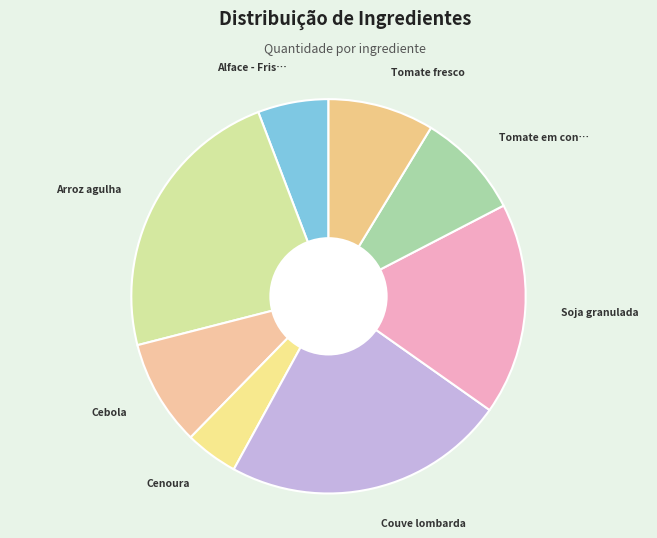

To the nearest percent, what is the average slice percentage?

12%